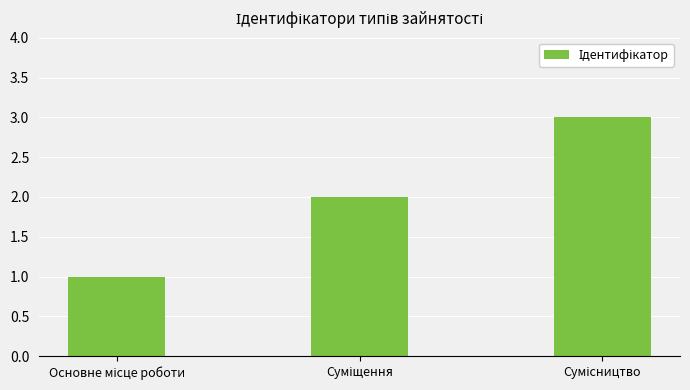

How many data points are less than 2?

1